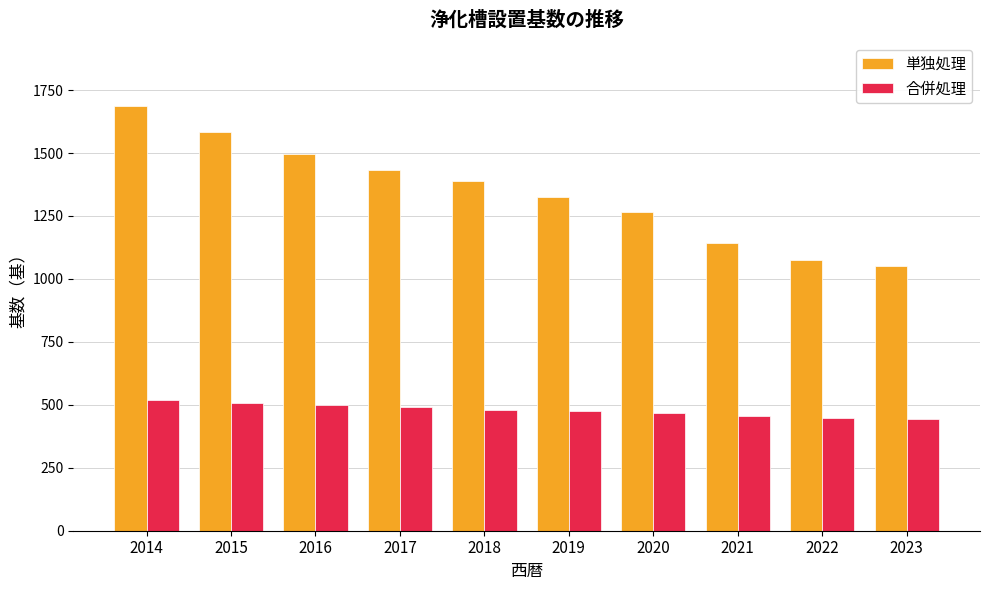

At 2016, list the series in order from largest to smallest.

単独処理, 合併処理